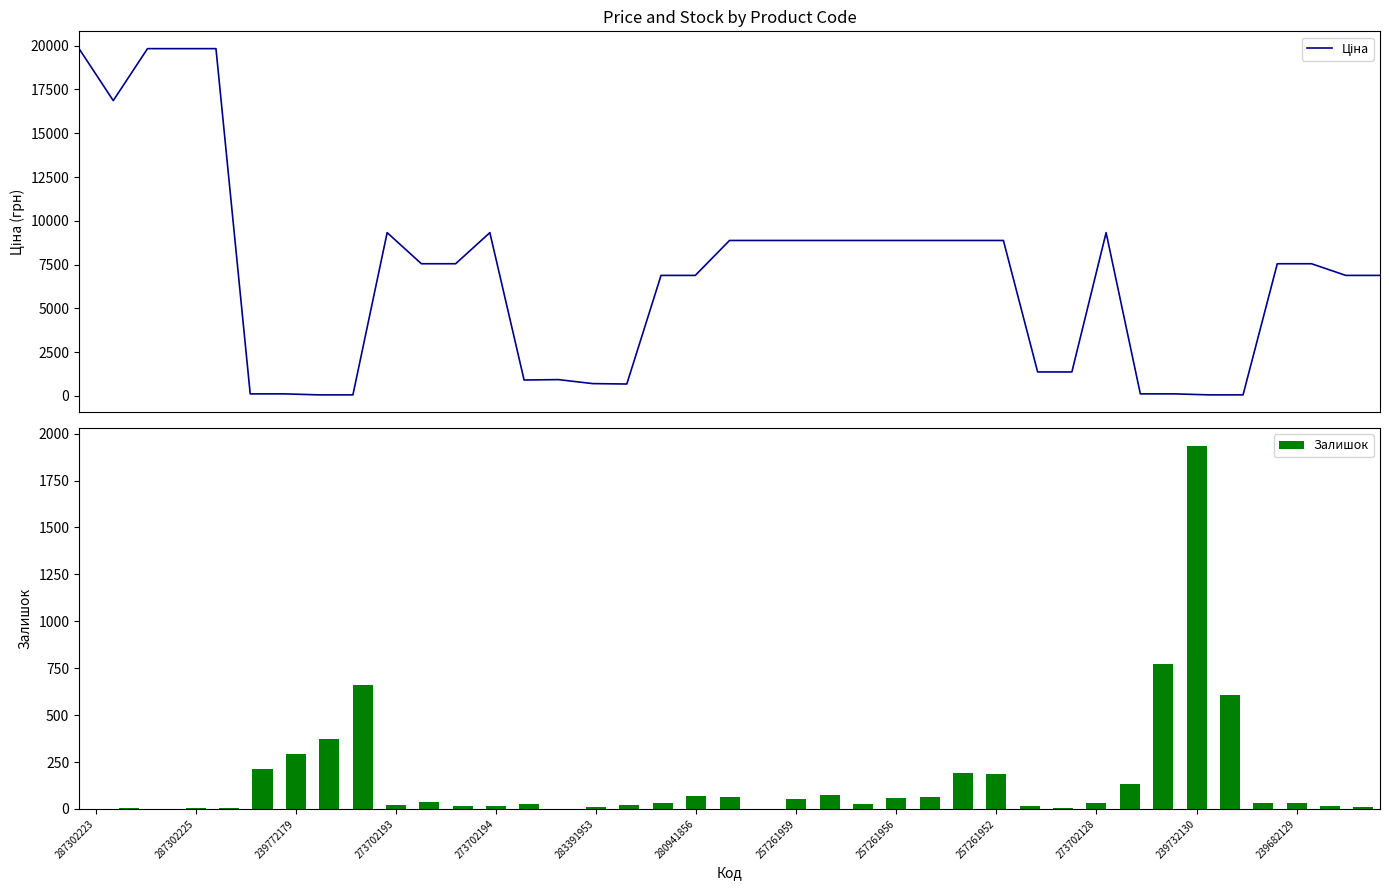

The value of Ціна at 25 is 8874.6. True or false?

True